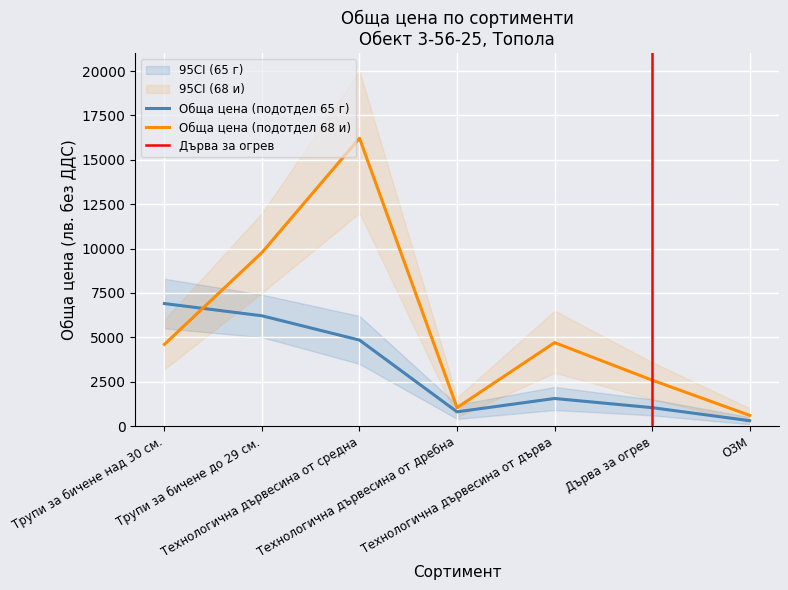

True or false: Обща цена (подотдел 68 и) and Обща цена (подотдел 65 г) intersect in this chart.

True